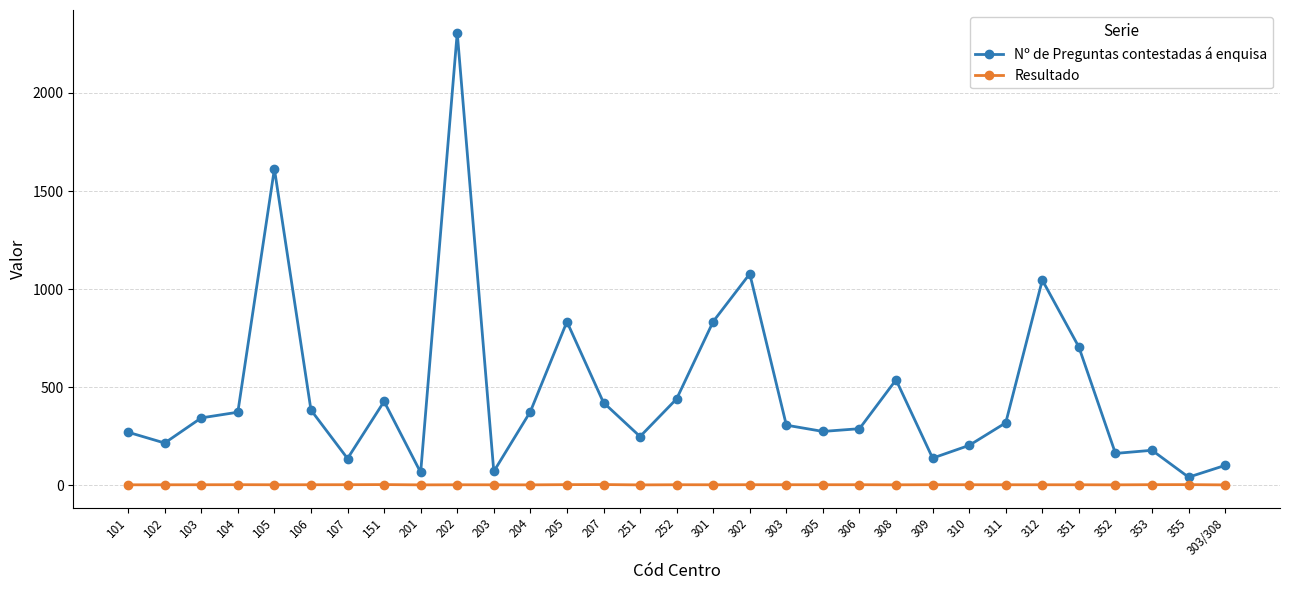

Is it true that Nº de Preguntas contestadas á enquisa equals 2497.8 at 105?

False